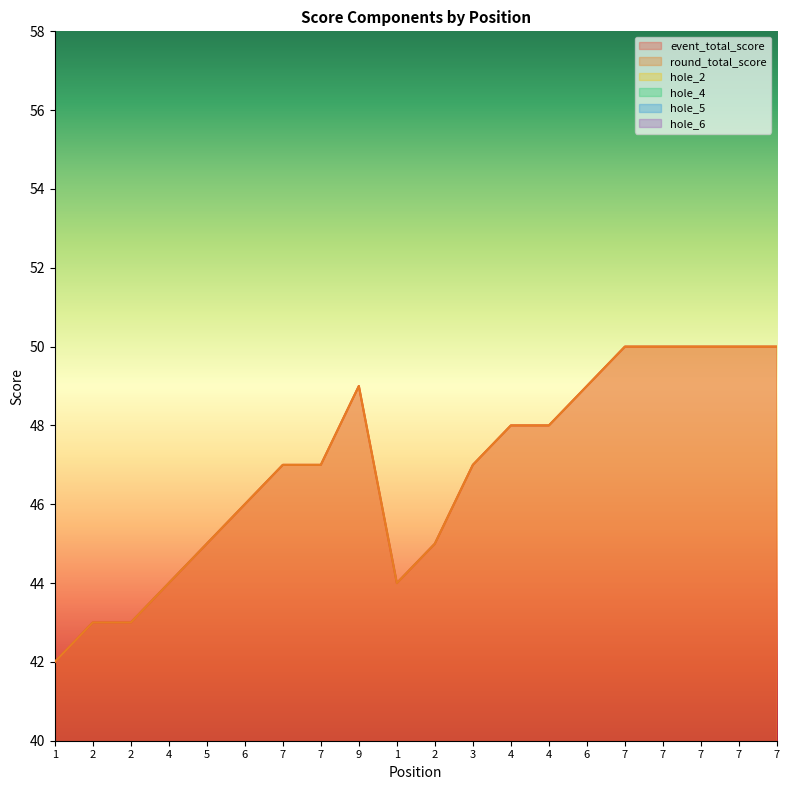

True or false: hole_5 has more than 1 points higher than both neighbors.

True